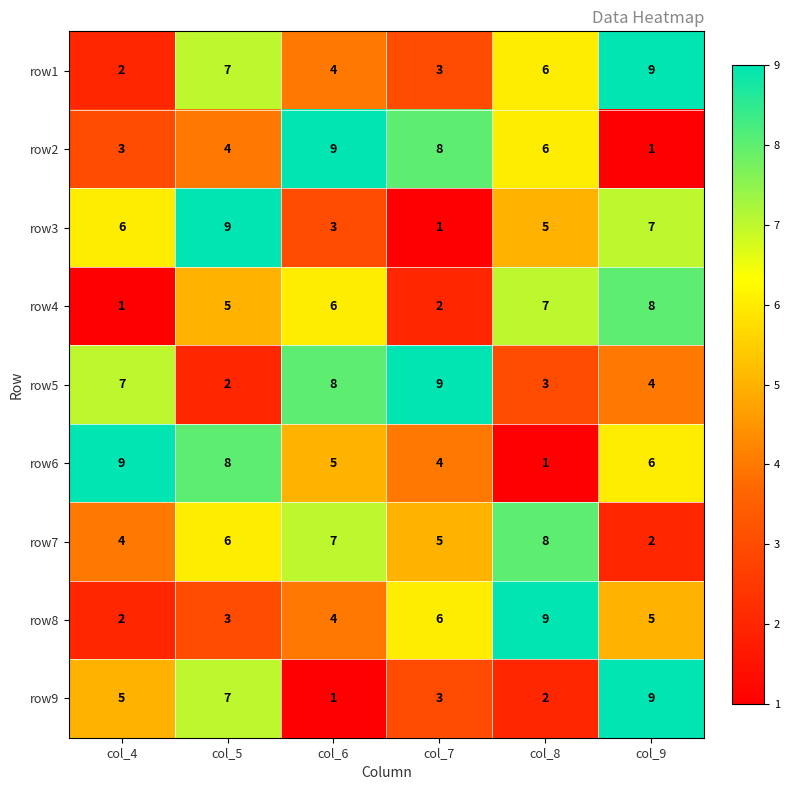

Where is row3 nearest to the value 5?

col_8